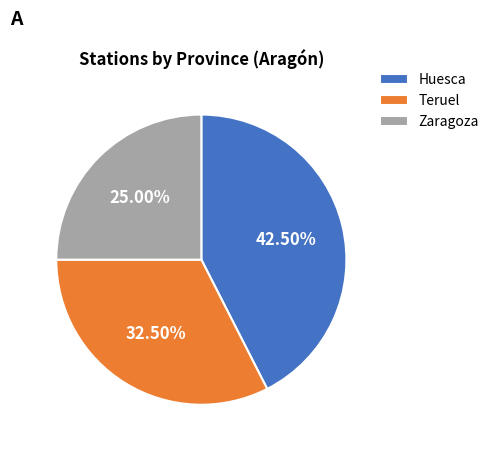

How many slices are in this pie chart?

3